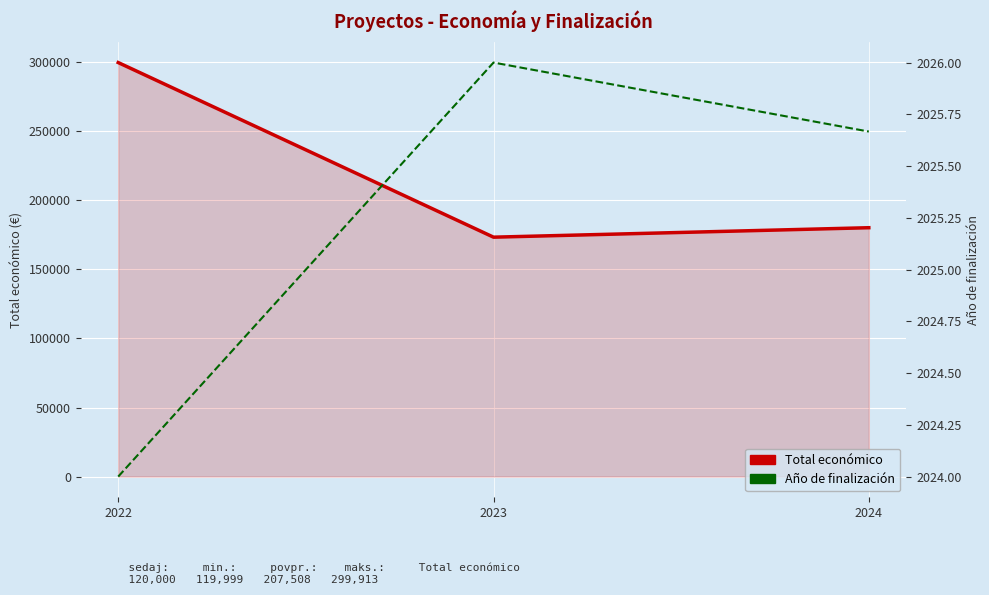

Which series has the widest spread of values?

Total económico